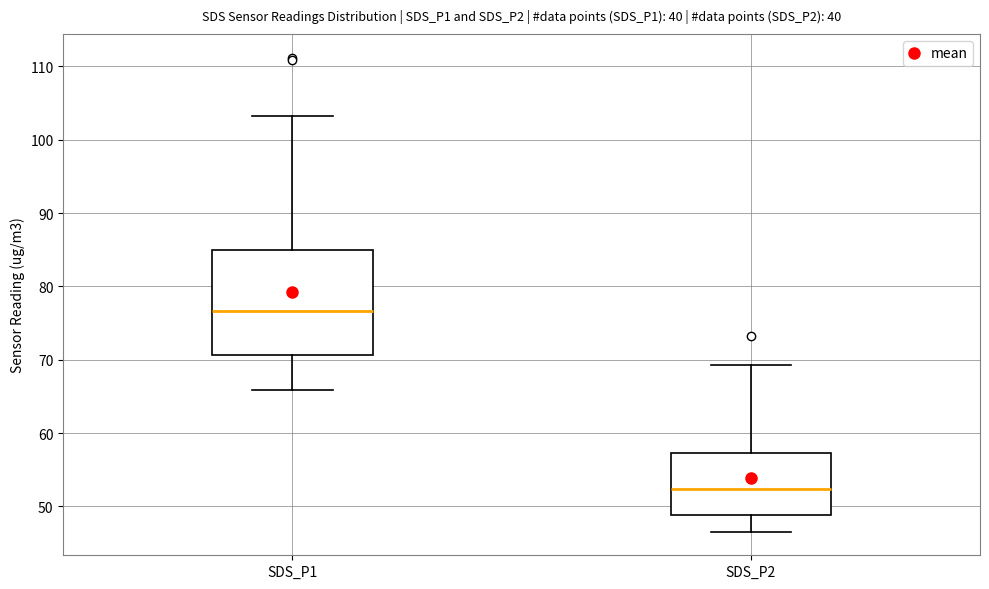

Where is the upper edge of the box for SDS_P1 on the y-axis? The values are not printed on the chart, so give them approximately, as read against the axis.

85